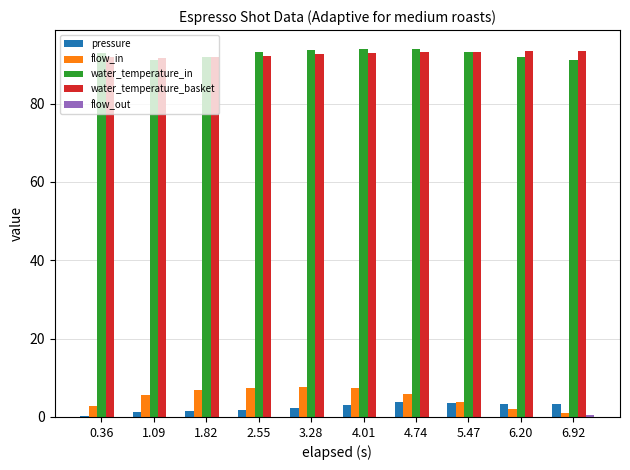

Is it true that water_temperature_in equals 91.2 at 1.09?

True